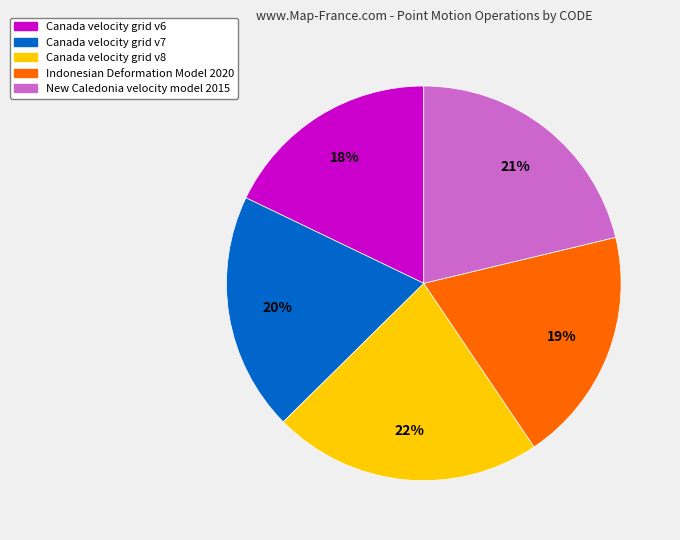

To the nearest percent, what portion does Indonesian Deformation Model 2020 represent?

19%